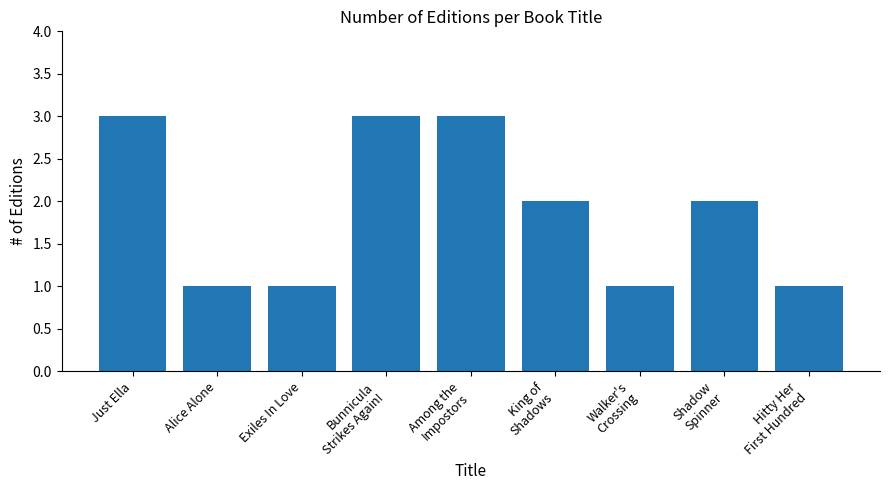

Is it true that the value at Walker's
Crossing is 2?

False